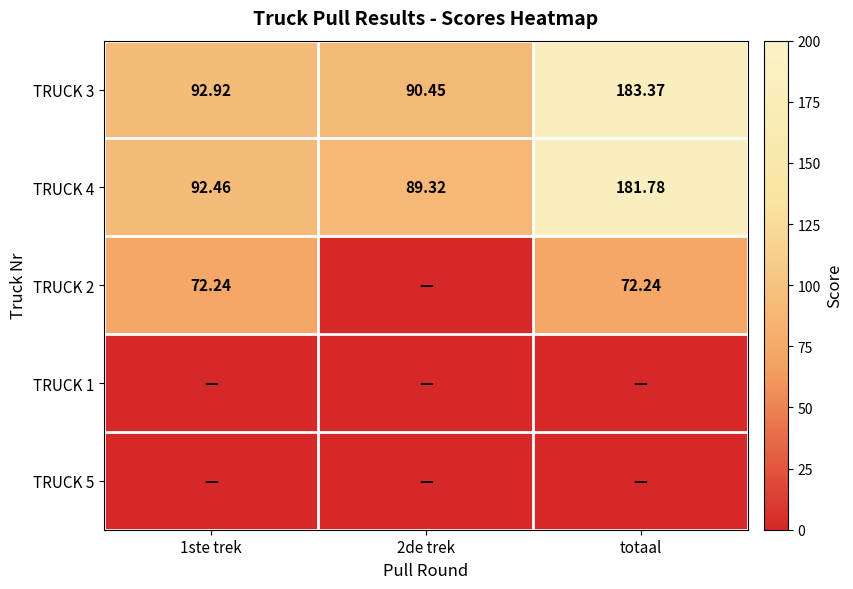

How many data points in TRUCK 3 are less than 92?

1